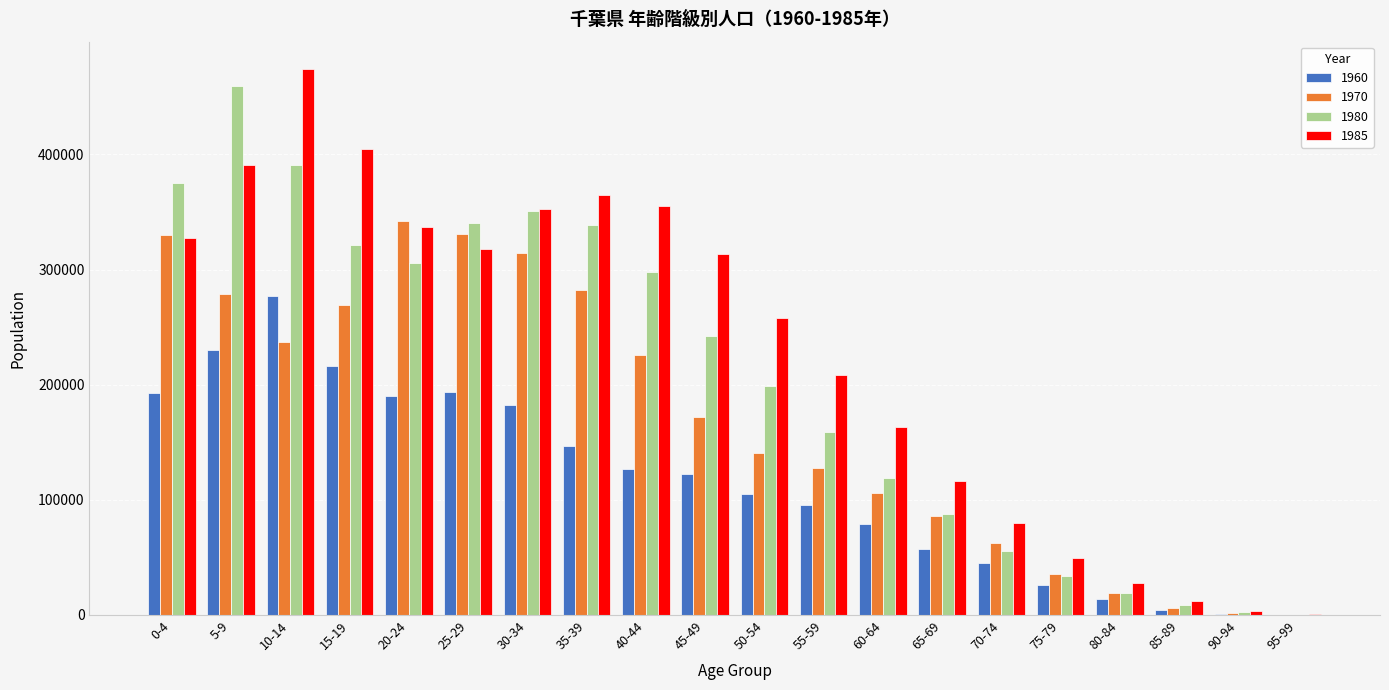

Is the value of 1960 at 15-19 greater than the value of 1985 at 55-59?

Yes